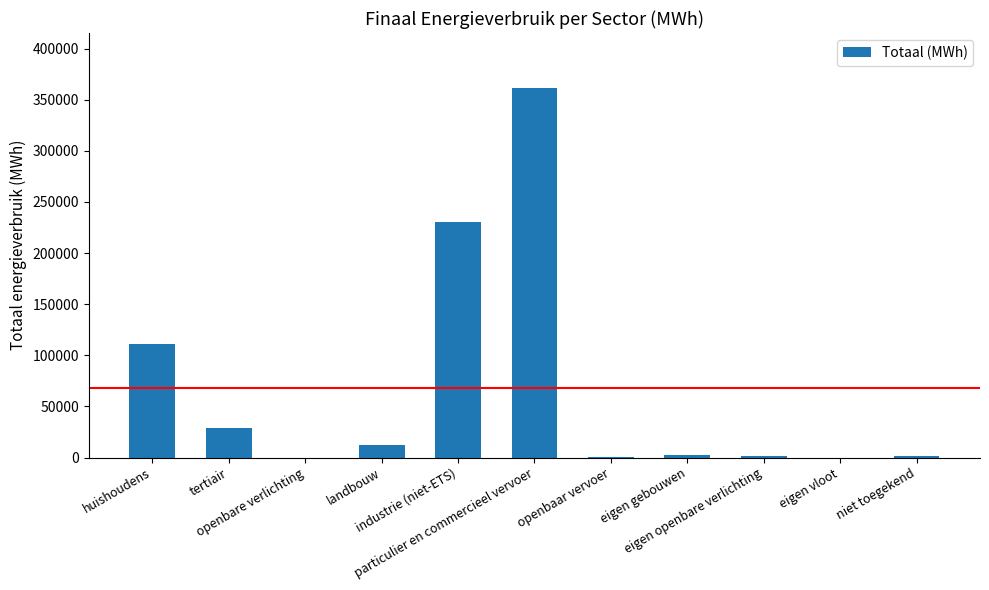

What is the greatest value displayed?

361010.3